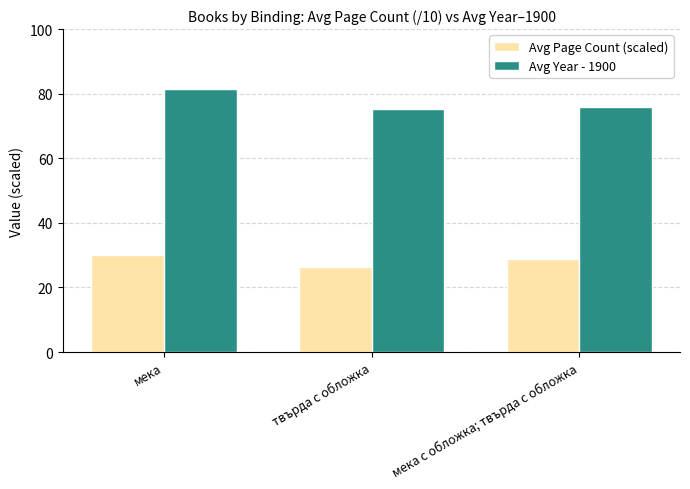

List the series in order of their peak value, lowest first.

Avg Page Count (scaled), Avg Year - 1900